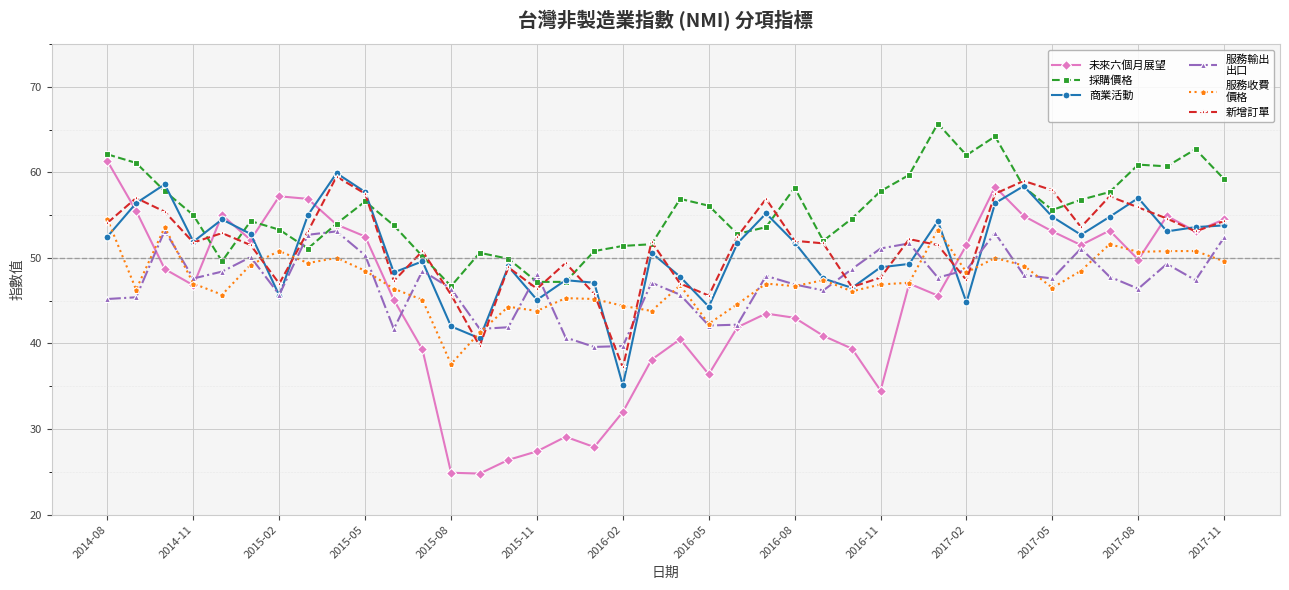

What is the greatest value displayed?

65.7